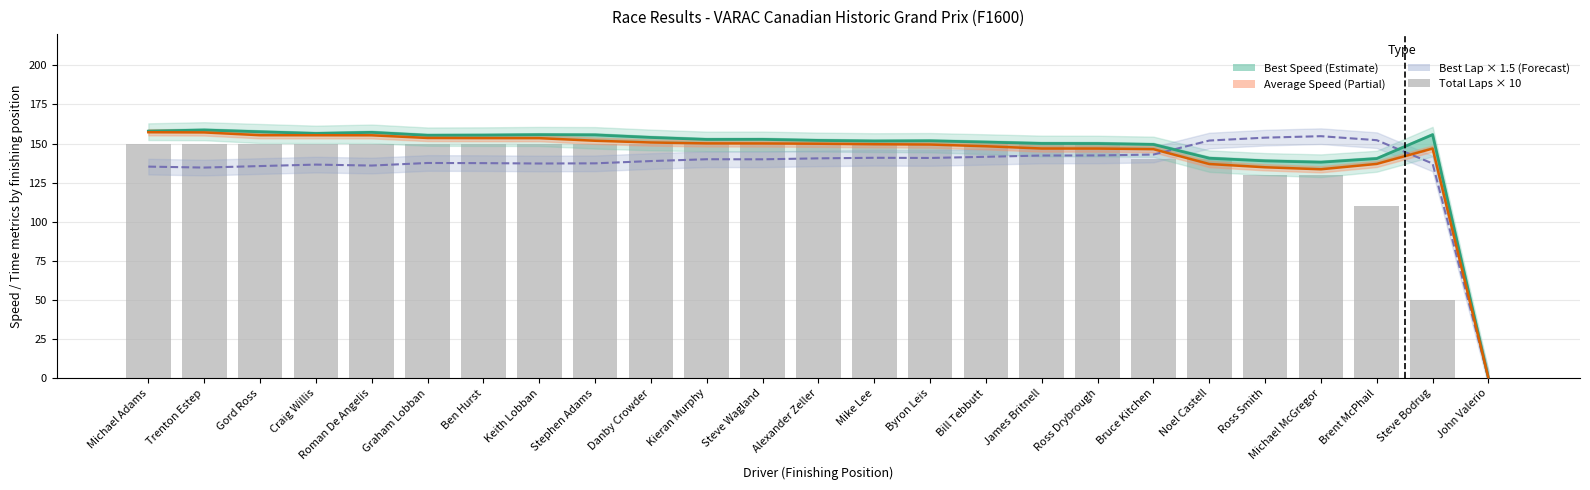

What position from the right is Steve Wagland?

14